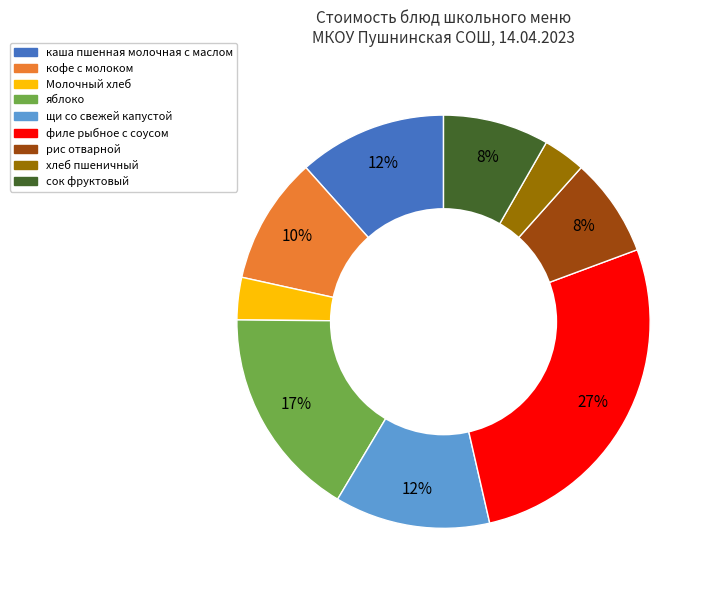

Is there a majority slice in this chart?

No